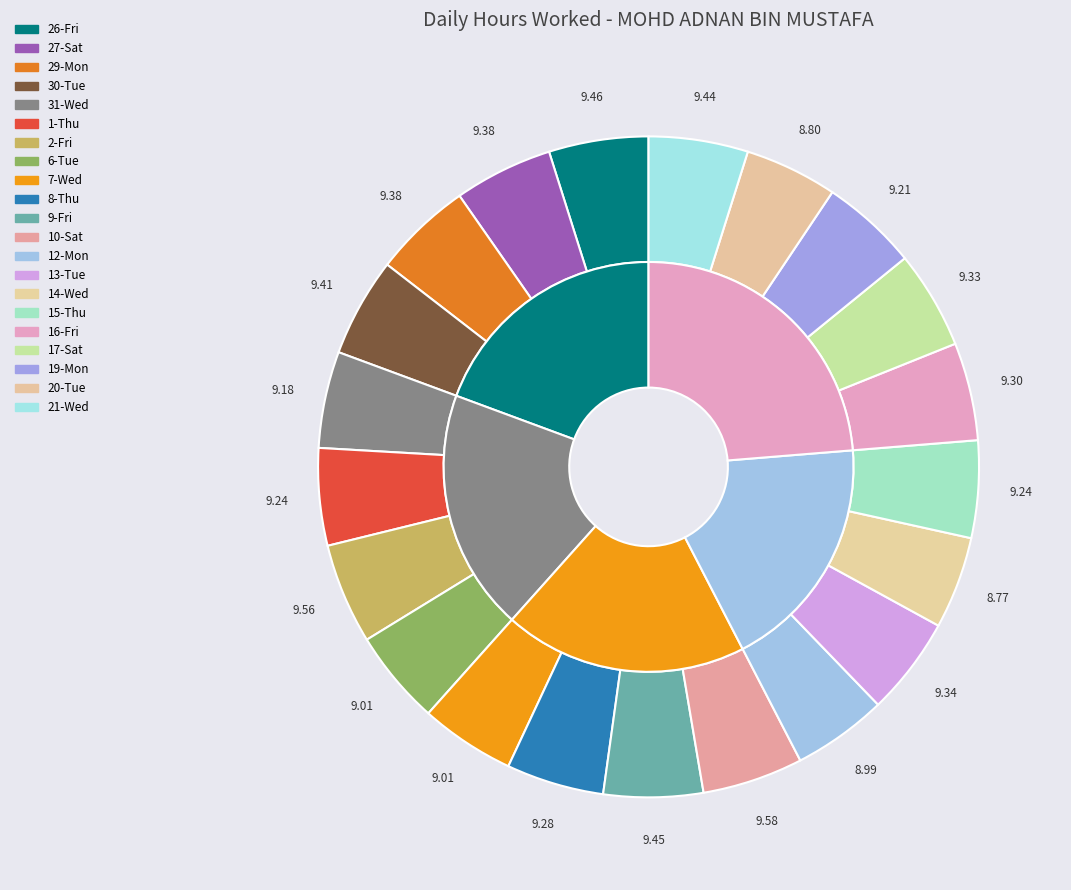

How much of the chart is everything except 29-Mon?

95.2%